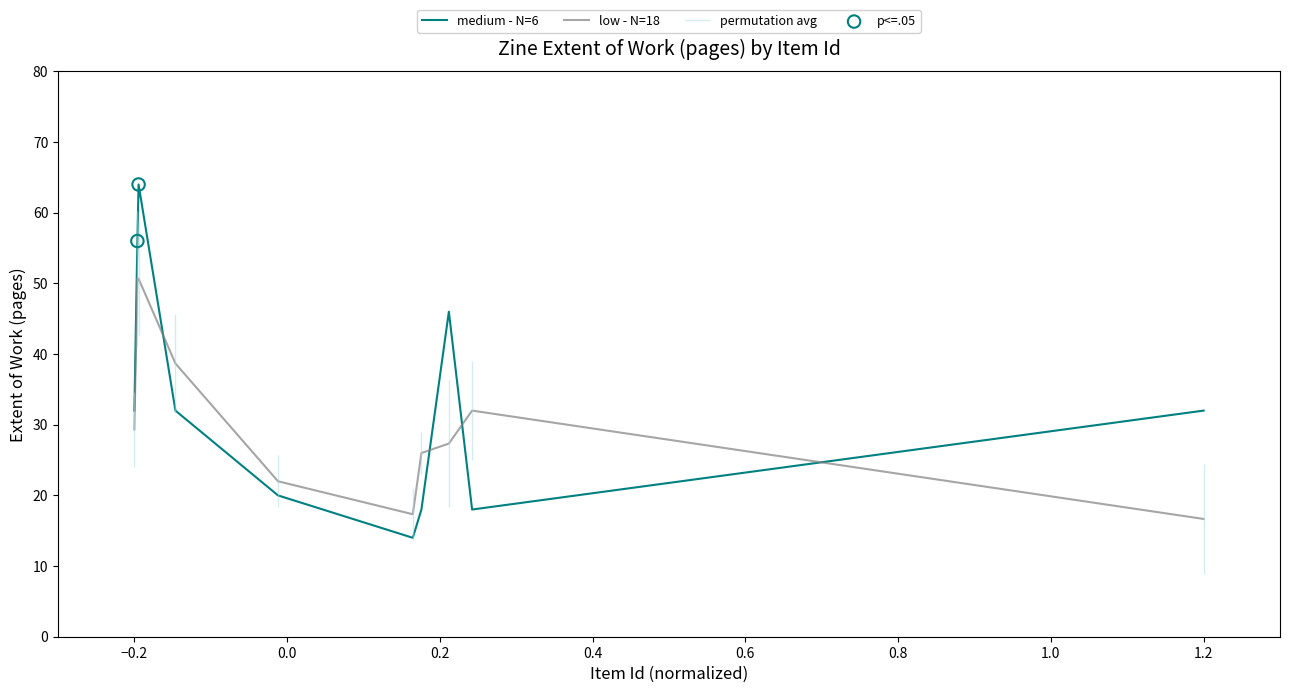

Which series reaches the maximum Y coordinate?

medium - N=6